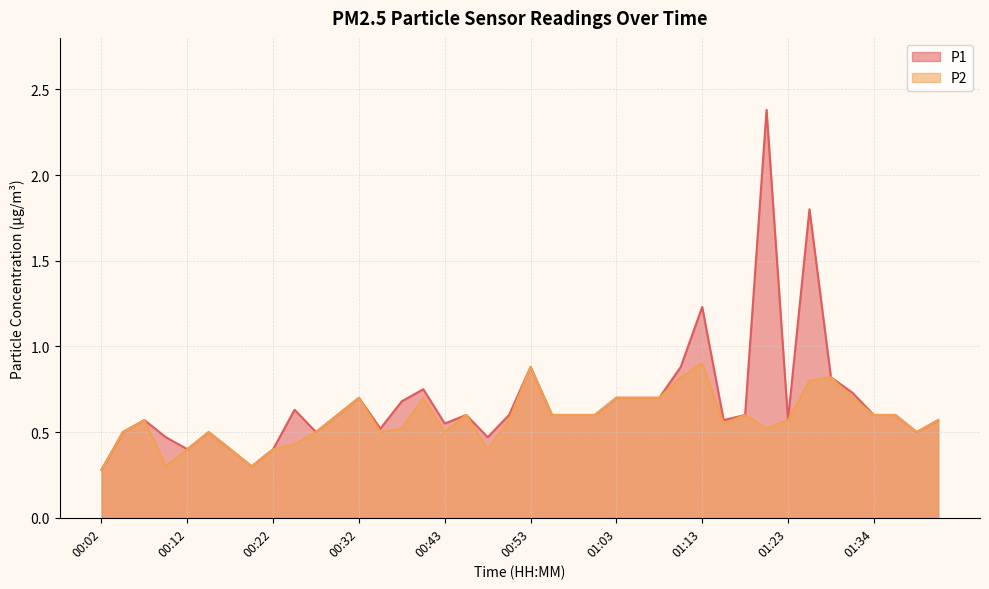

Reading right to left, extract all data points from this chart.

P1: 01:41=0.6	01:39=0.5	01:36=0.6	01:34=0.6	01:31=0.7	01:29=0.8	01:26=1.8	01:23=0.6	01:21=2.4	01:18=0.6	01:16=0.6	01:13=1.2	01:10=0.9	01:08=0.7	01:05=0.7	01:03=0.7	01:00=0.6	00:58=0.6	00:55=0.6	00:53=0.9	00:50=0.6	00:48=0.5	00:45=0.6	00:43=0.6	00:40=0.8	00:37=0.7	00:35=0.5	00:32=0.7	00:30=0.6	00:27=0.5	00:25=0.6	00:22=0.4	00:20=0.3	00:17=0.4	00:15=0.5	00:12=0.4	00:09=0.5	00:07=0.6	00:04=0.5	00:02=0.3
P2: 01:41=0.6	01:39=0.5	01:36=0.6	01:34=0.6	01:31=0.7	01:29=0.8	01:26=0.8	01:23=0.6	01:21=0.5	01:18=0.6	01:16=0.6	01:13=0.9	01:10=0.8	01:08=0.7	01:05=0.7	01:03=0.7	01:00=0.6	00:58=0.6	00:55=0.6	00:53=0.9	00:50=0.6	00:48=0.4	00:45=0.6	00:43=0.5	00:40=0.7	00:37=0.5	00:35=0.5	00:32=0.7	00:30=0.6	00:27=0.5	00:25=0.4	00:22=0.4	00:20=0.3	00:17=0.4	00:15=0.5	00:12=0.4	00:09=0.3	00:07=0.6	00:04=0.5	00:02=0.3